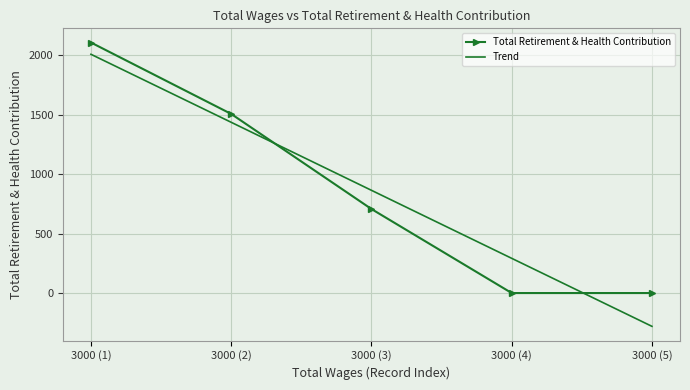

The value of Trend at 3000 (5) is -411.0. True or false?

False